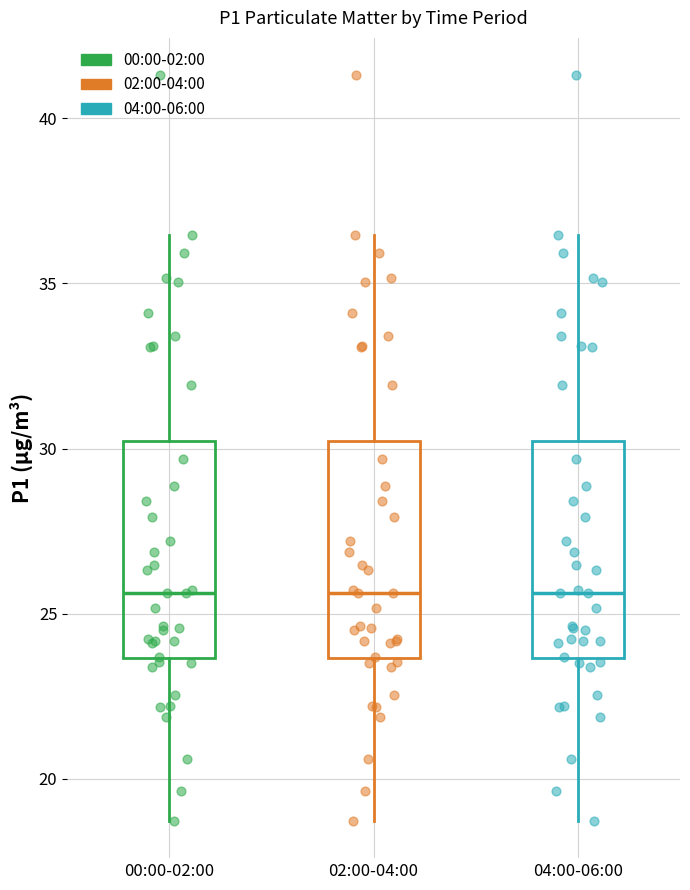

Reading left to right, transcribe this box plot: for each box, give where its median line is, the range the box spans, and where its two whiskers end, as read against the y-axis. The values are not printed on the chart, so give them approximately, as read against the axis.

00:00-02:00: median 25.5, box 23.5 to 30.0, whiskers 18.5 to 36.5
02:00-04:00: median 25.5, box 23.5 to 30.0, whiskers 18.5 to 36.5
04:00-06:00: median 25.5, box 23.5 to 30.0, whiskers 18.5 to 36.5